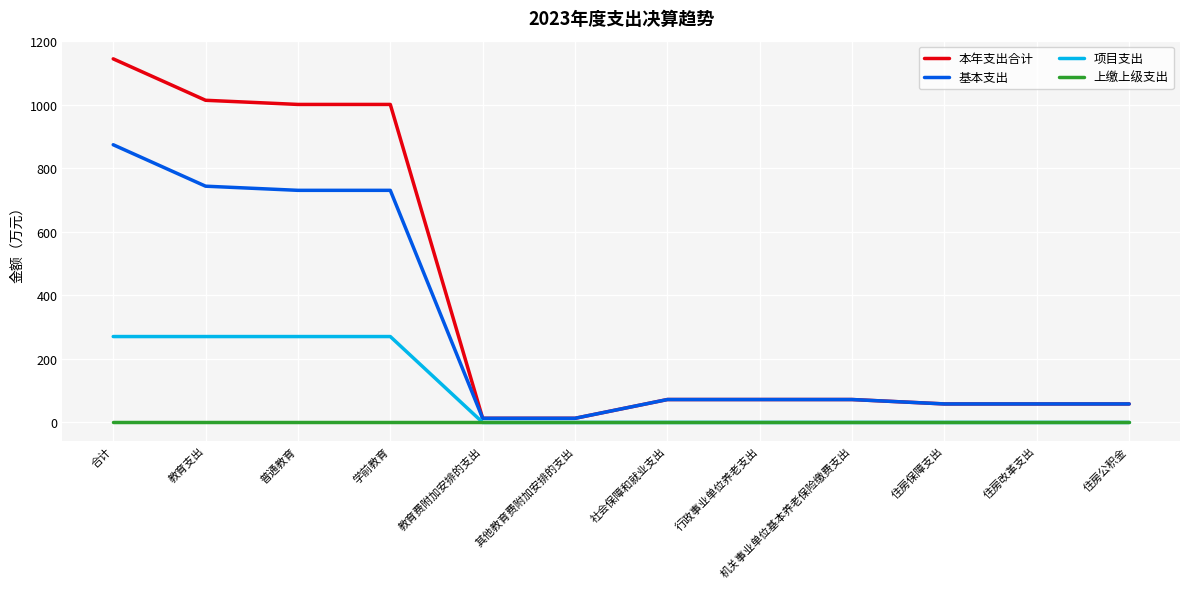

Is the value of 基本支出 at 学前教育 greater than the value of 本年支出合计 at 住房保障支出?

Yes